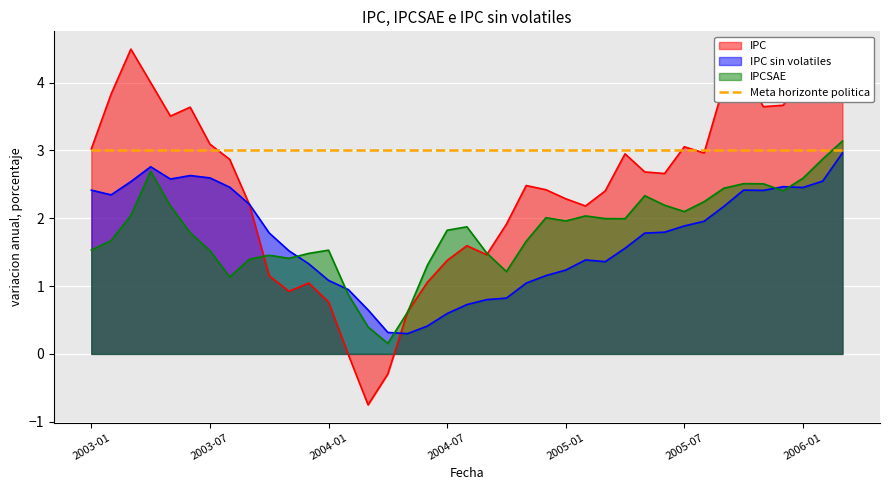

What position from the right is 2006-01?

3